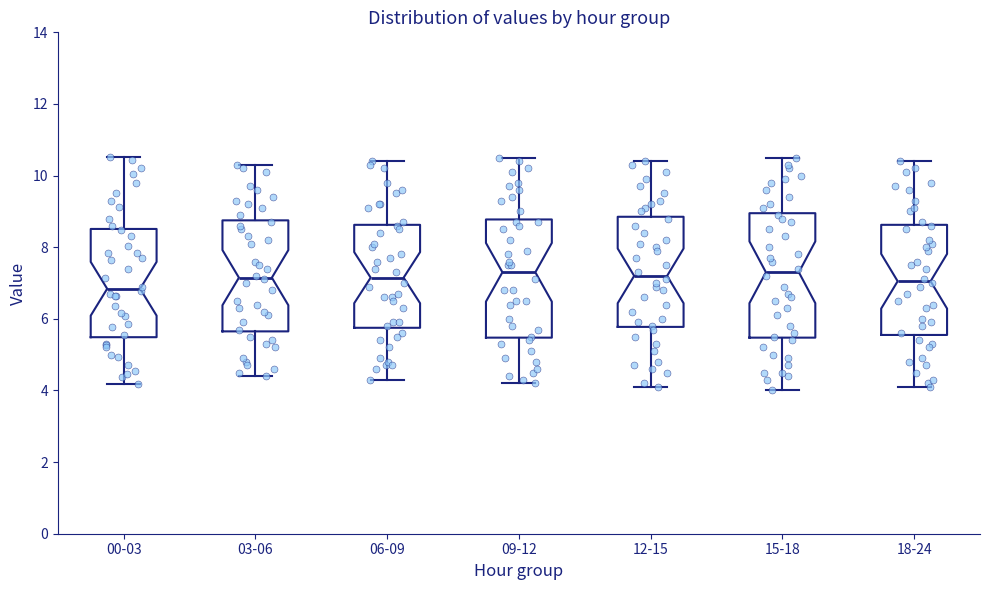

Where does the upper whisker of the box for 18-24 end on the y-axis? The values are not printed on the chart, so give them approximately, as read against the axis.

10.4